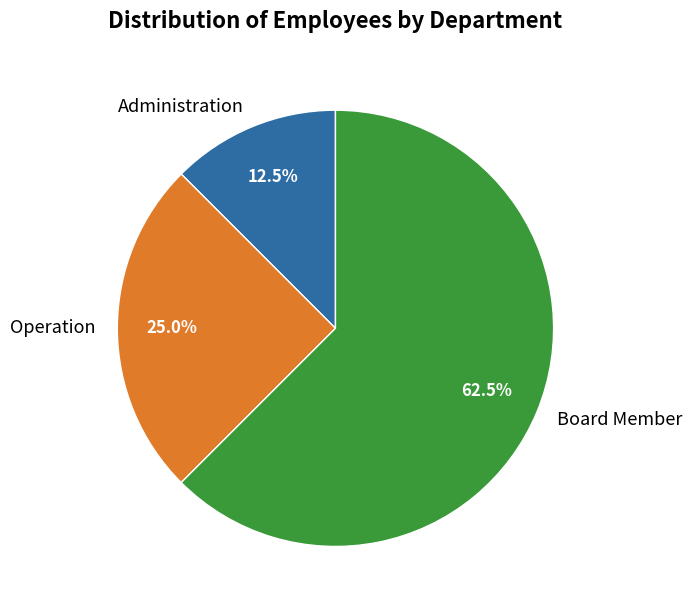

How many segments does this pie chart have?

3